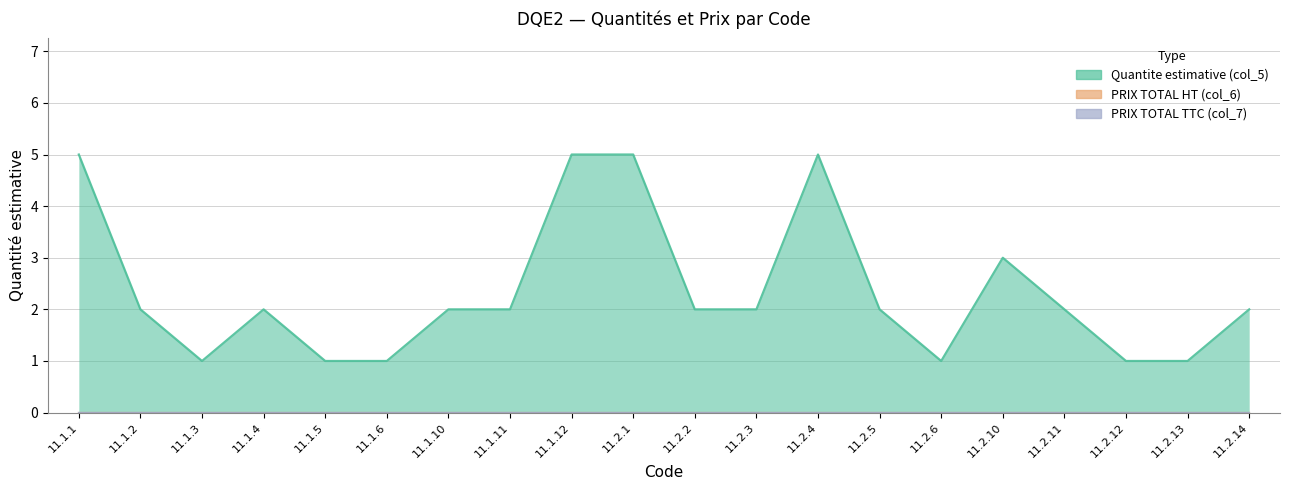

How many data points does each series have?

20